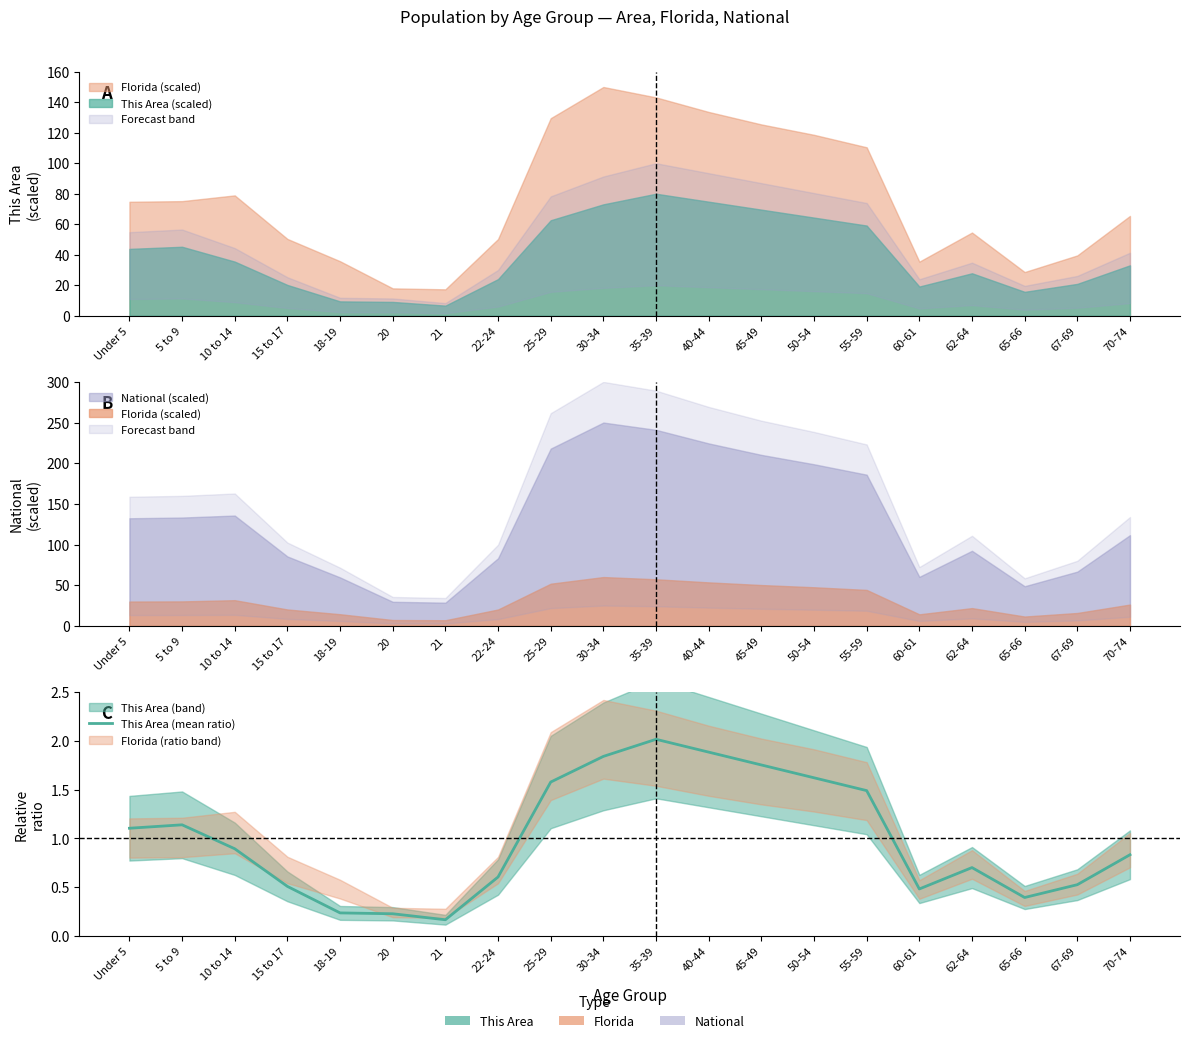

Reading right to left, extract all data points from this chart.

0.8	0.5	0.4	0.7	0.5	1.5	1.6	1.8	1.9	2.0	1.8	1.6	0.6	0.2	0.2	0.2	0.5	0.9	1.1	1.1